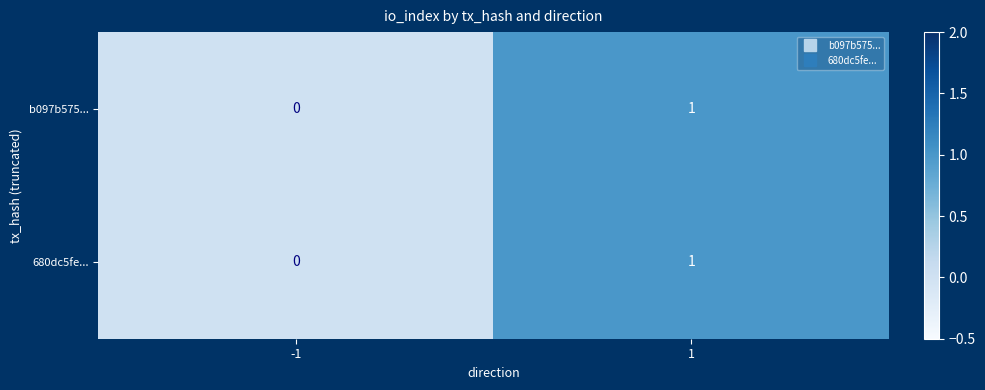

How many data points in 680dc5fe... are less than 1?

1